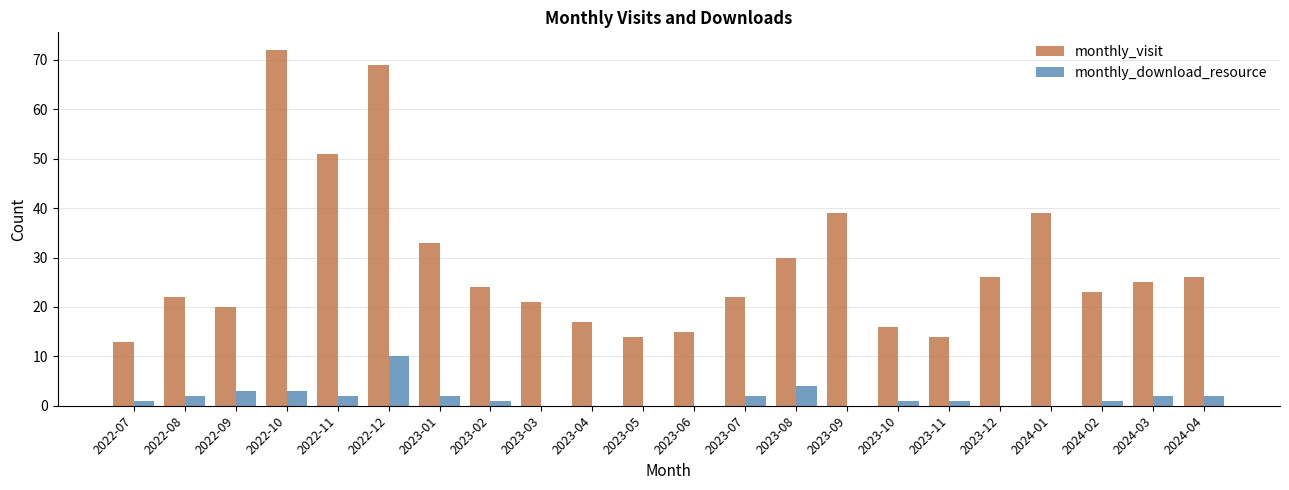

Which series has the widest spread of values?

monthly_visit